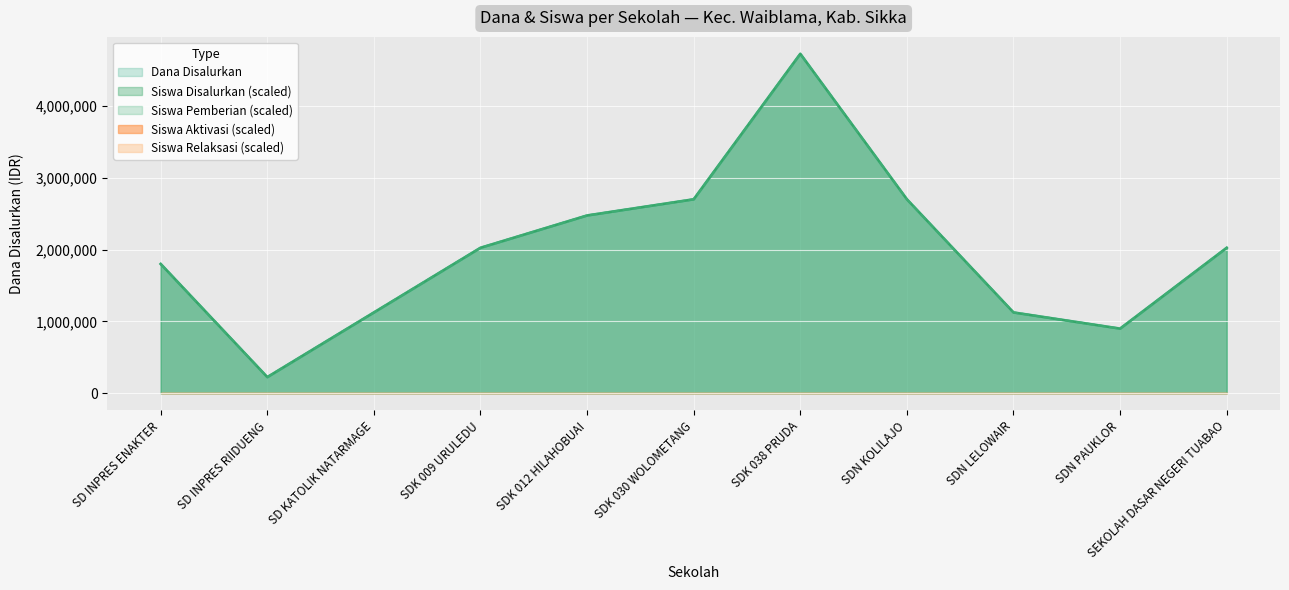

True or false: Siswa Disalurkan and Siswa Pemberian intersect in this chart.

False